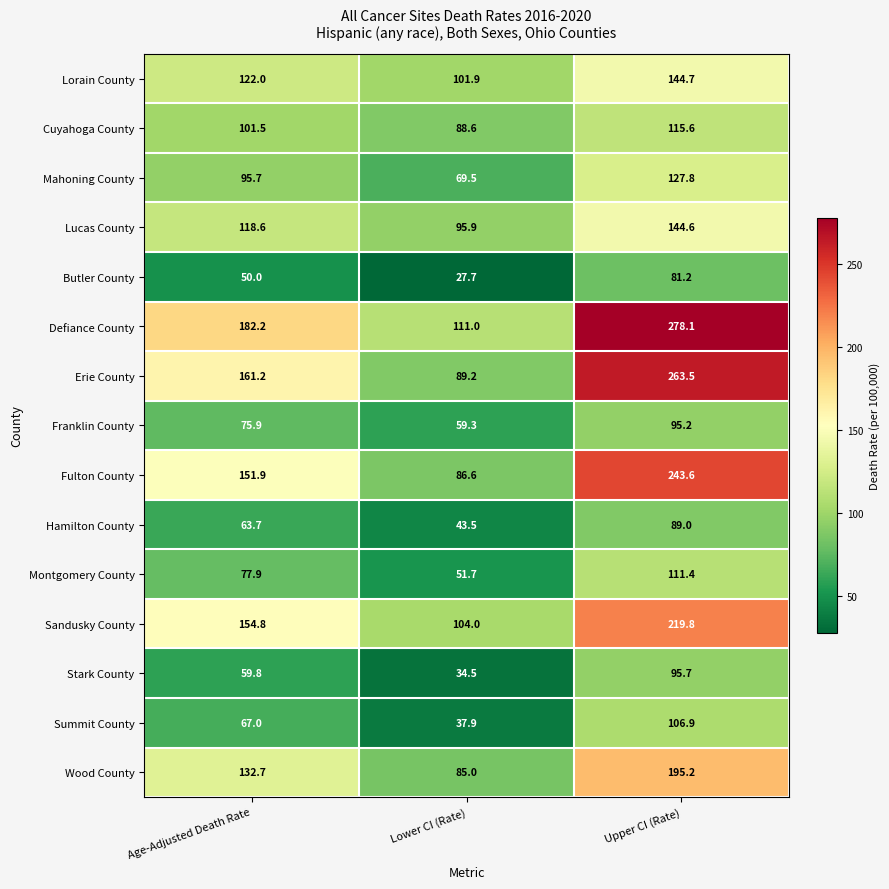

The Franklin County series shows 81.6 at Lower CI (Rate). True or false?

False